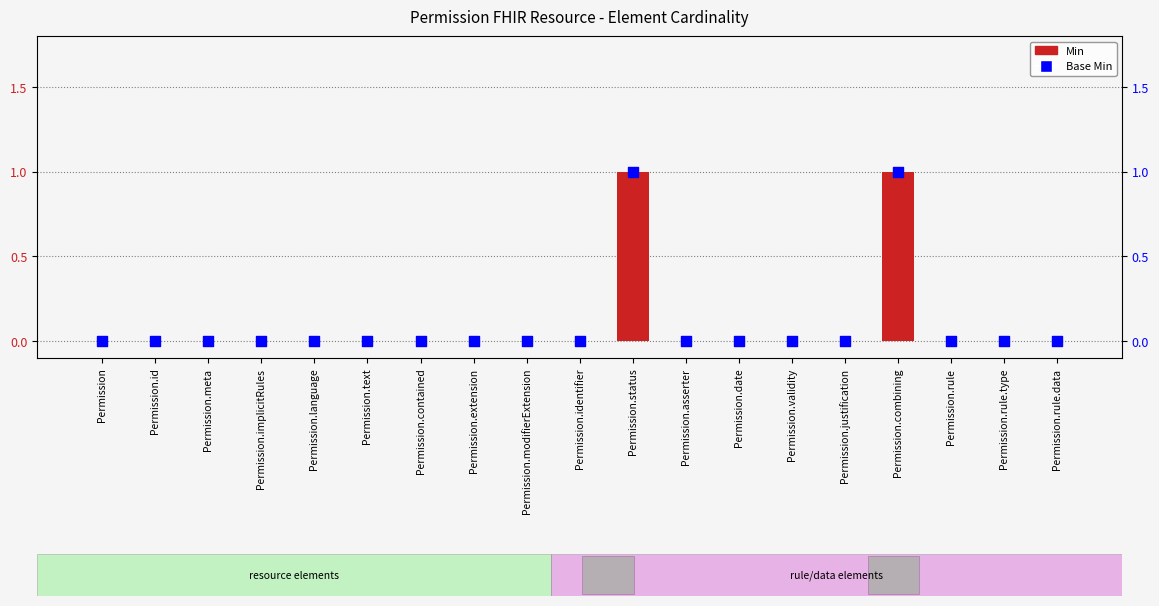

At which category is the sum across all series the highest?

Permission.status